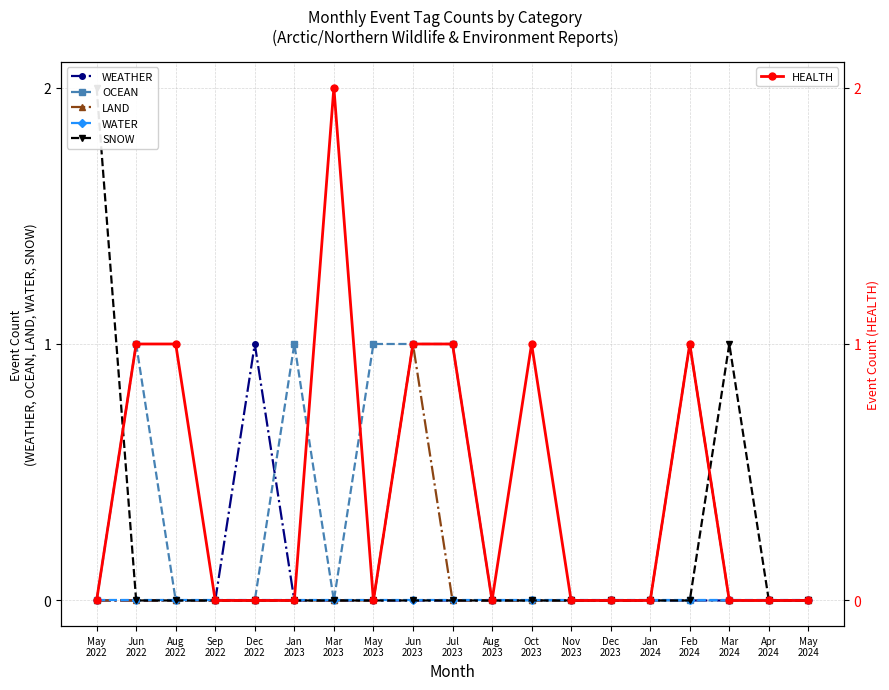

How many lines are shown in the chart?

6